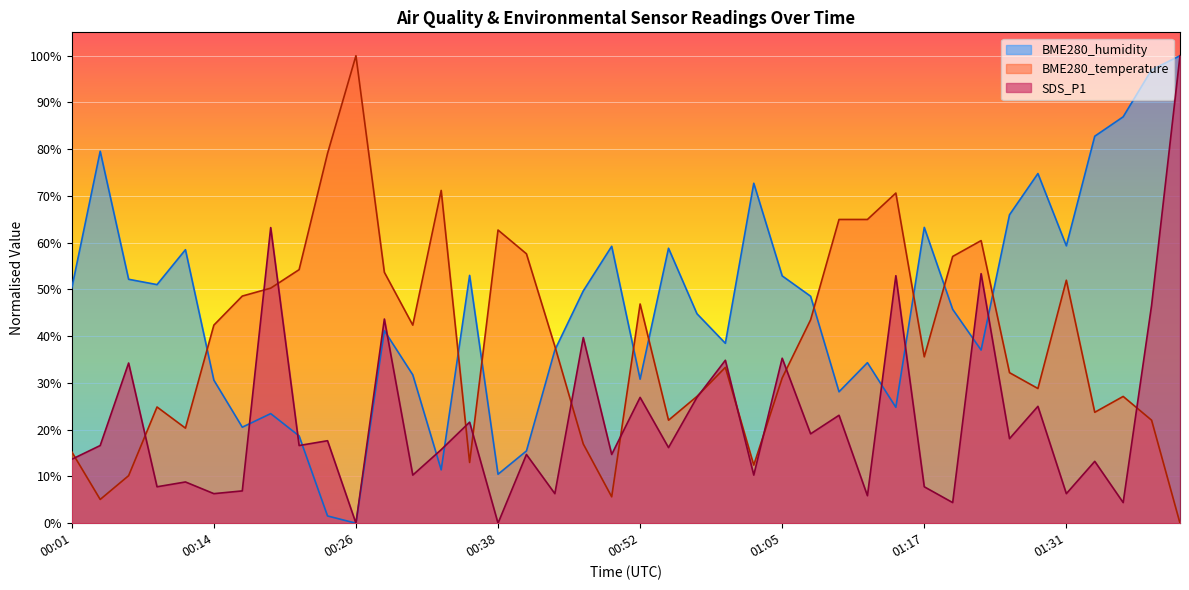

How many intersections are there between BME280_humidity and BME280_temperature?

10